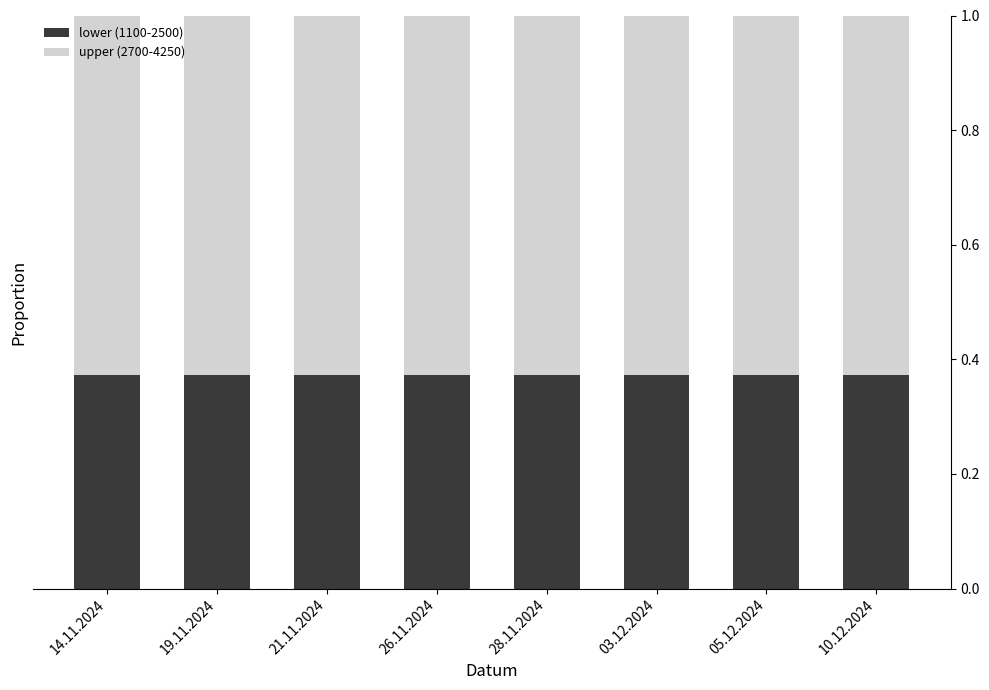

Count the lower (1100-2500) values in the range 0 to 1.

8